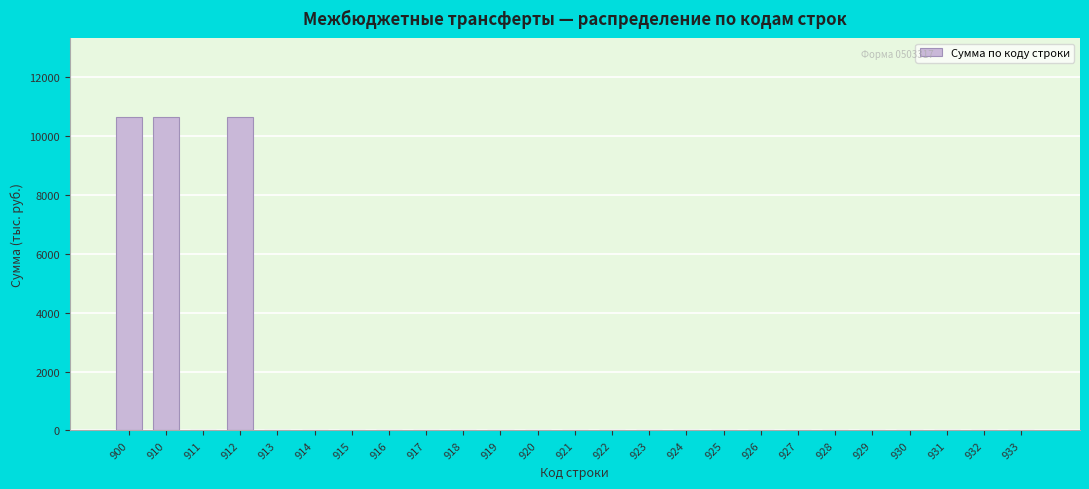

Reading right to left, transcribe all the data shown in this chart.

933=0.0	932=0.0	931=0.0	930=0.0	929=0.0	928=0.0	927=0.0	926=0.0	925=0.0	924=0.0	923=0.0	922=0.0	921=0.0	920=0.0	919=0.0	918=0.0	917=0.0	916=0.0	915=0.0	914=0.0	913=0.0	912=10659.3	911=0.0	910=10659.3	900=10659.3